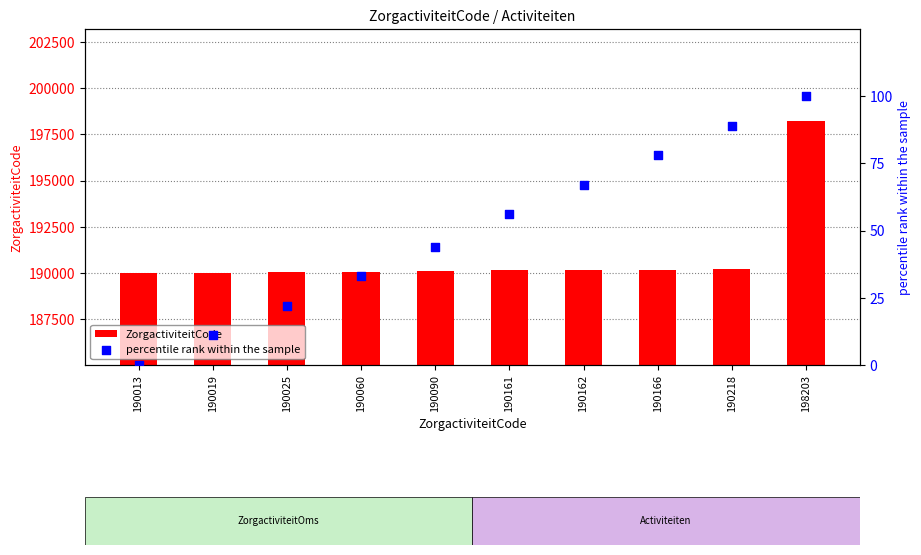

Which series has the largest total across all categories?

ZorgactiviteitCode